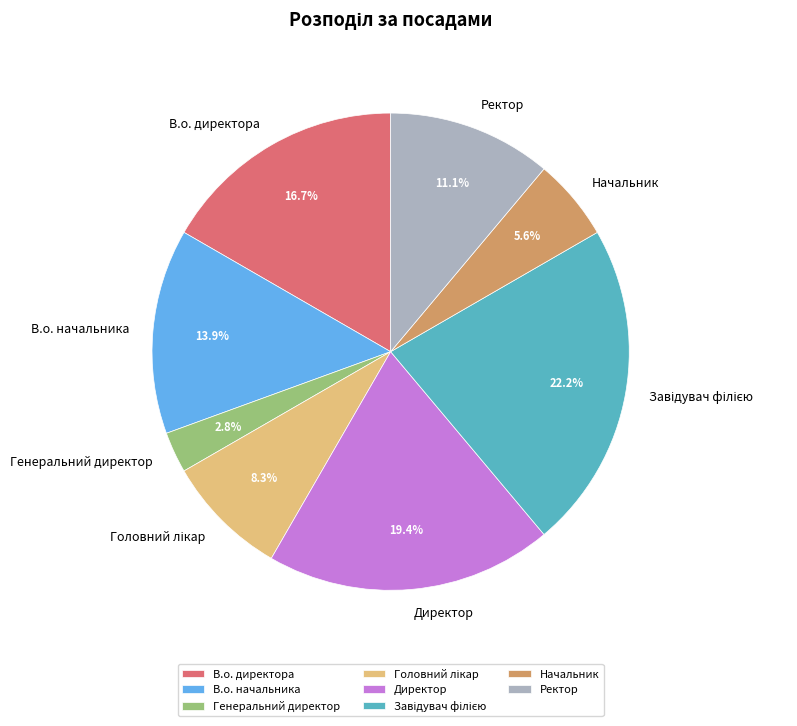

What is the smallest slice in the pie chart?

Генеральний директор